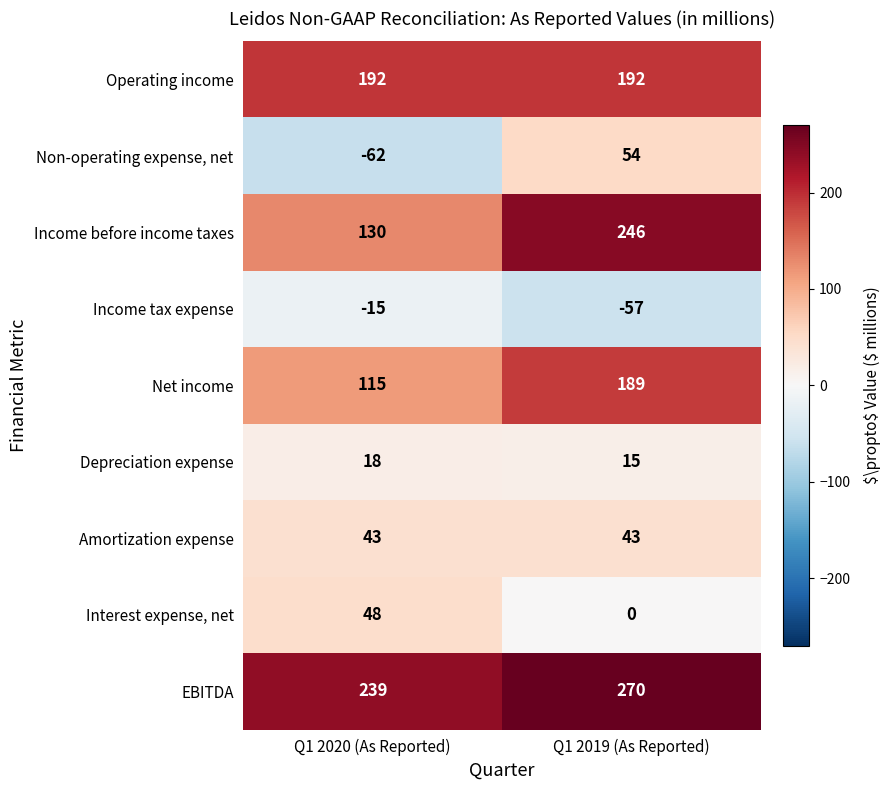

What is the average value of the Net income series?

152